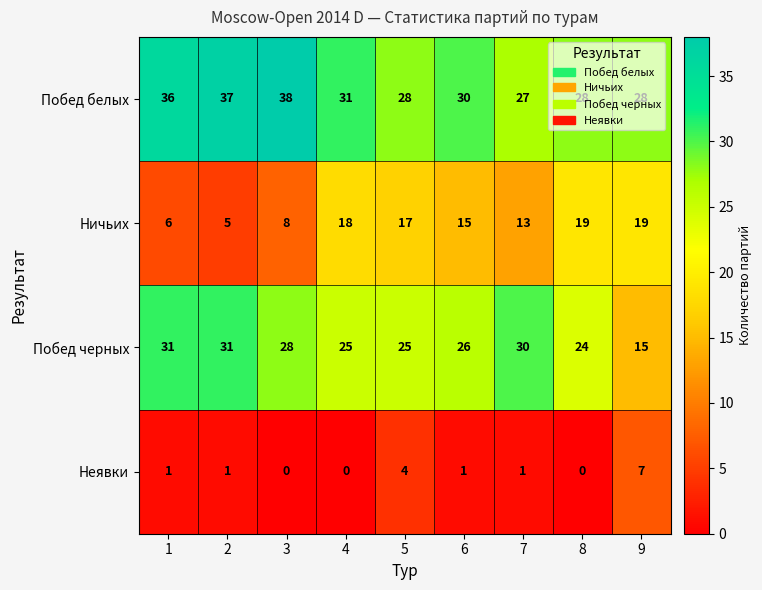

At 4, list the series in order from smallest to largest.

Неявки, Ничьих, Побед черных, Побед белых